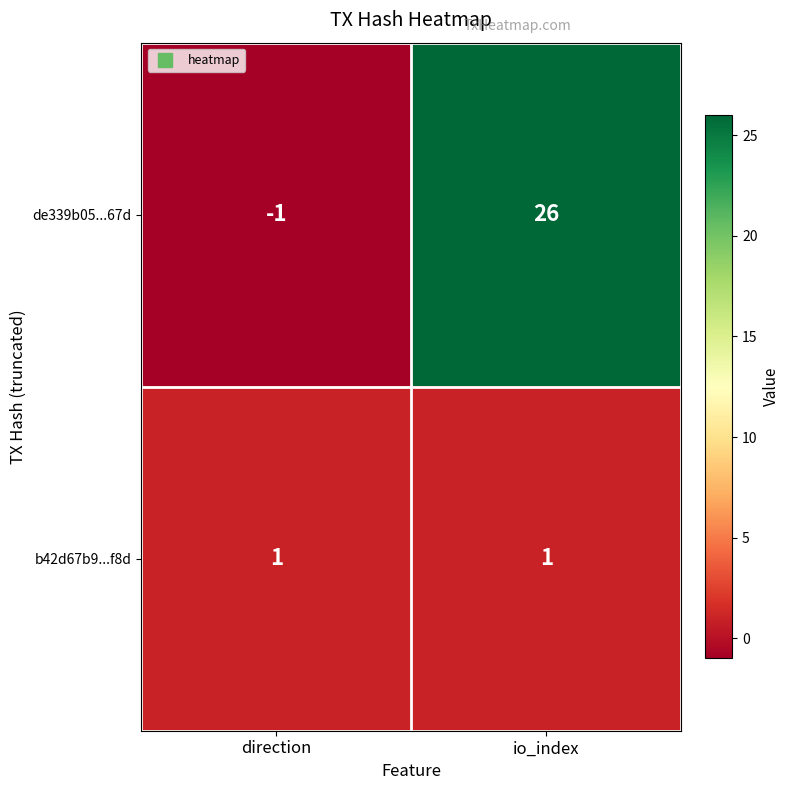

The value of de339b05...67d at direction is -2. True or false?

False